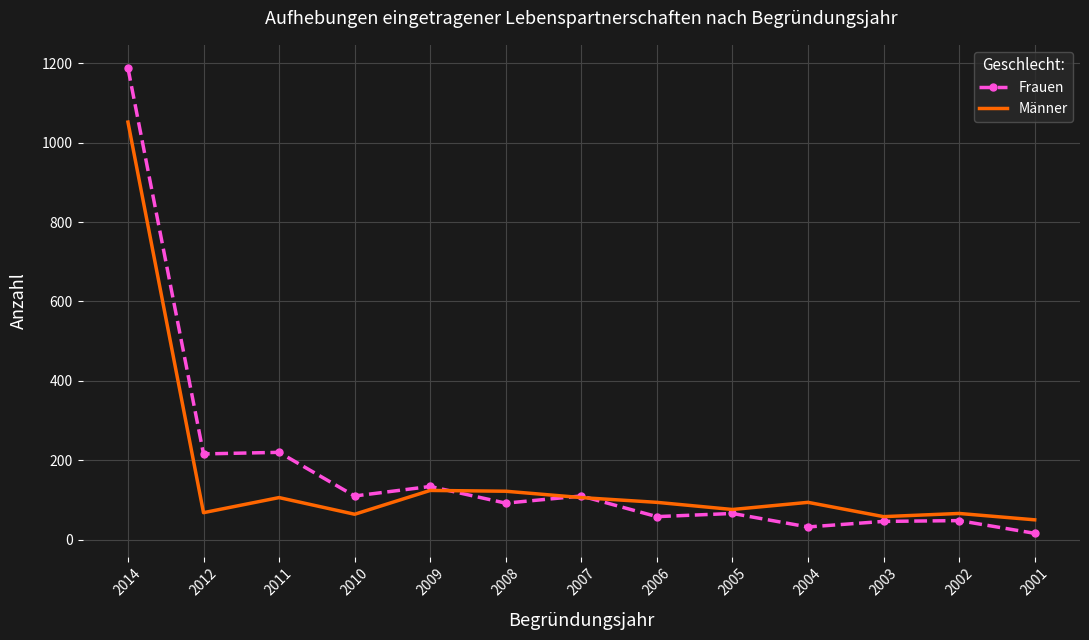

What are all the series names shown in the legend?

Frauen, Männer